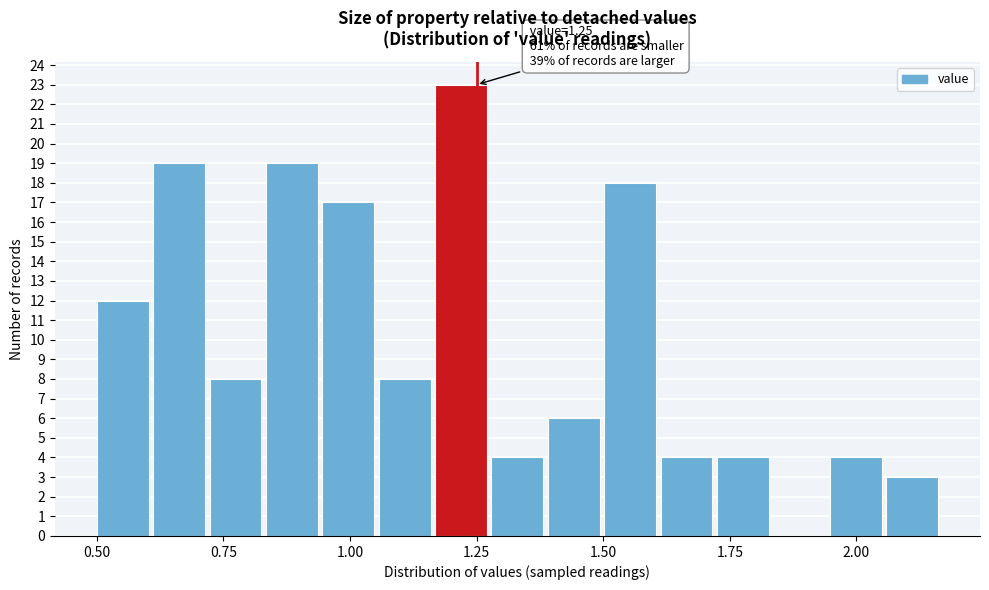

Around what value on the x-axis is the tallest bar? Give the approximate position of its centre, as read against the axis.

1.20